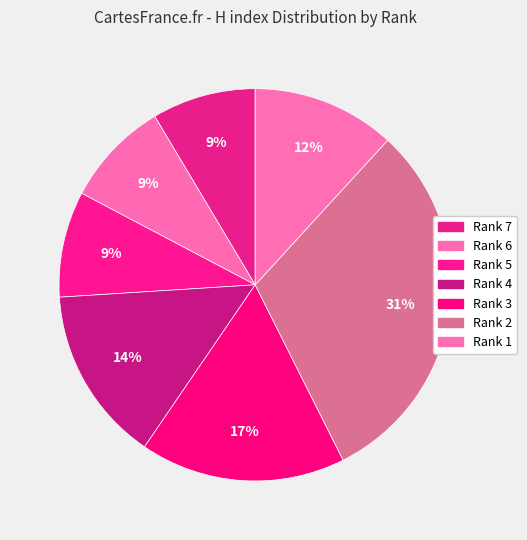

What percentage is NOT represented by Rank 4?

85.5%